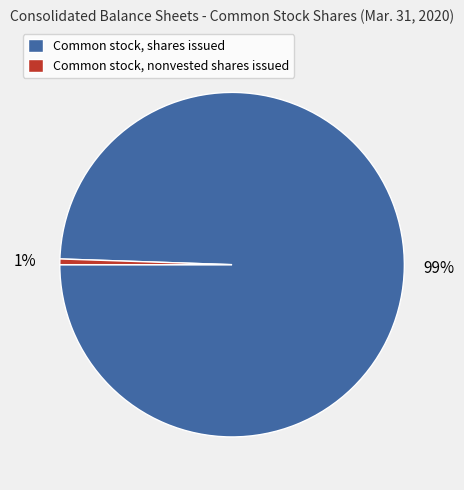

To the nearest percent, what portion does Common stock, nonvested shares issued represent?

1%